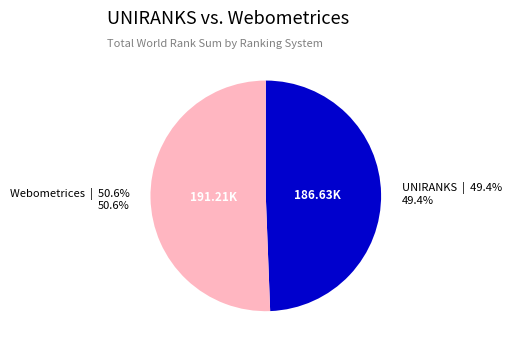

Rank the categories by value from highest to lowest.

Webometrices, UNIRANKS